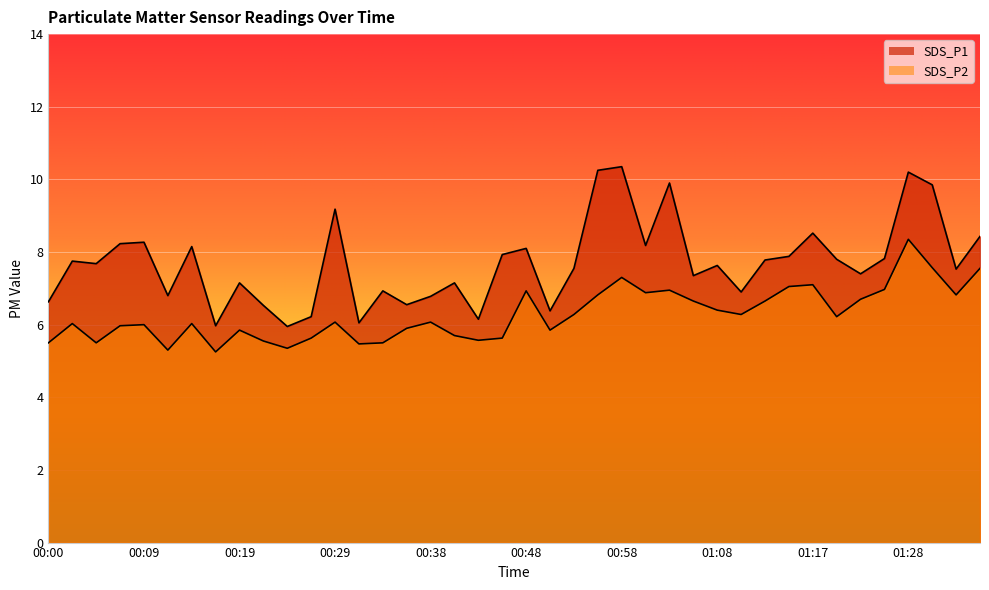

Where does the SDS_P2 series first go above 6?

00:02